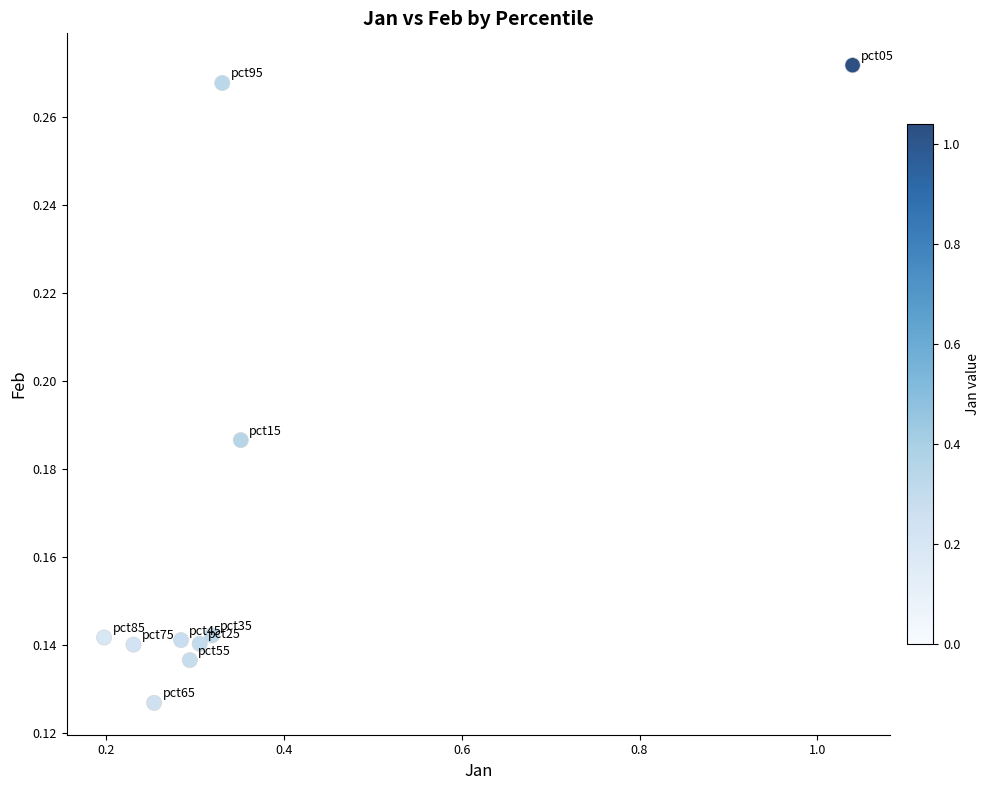

What is the range of X values (max minus min)?

0.8